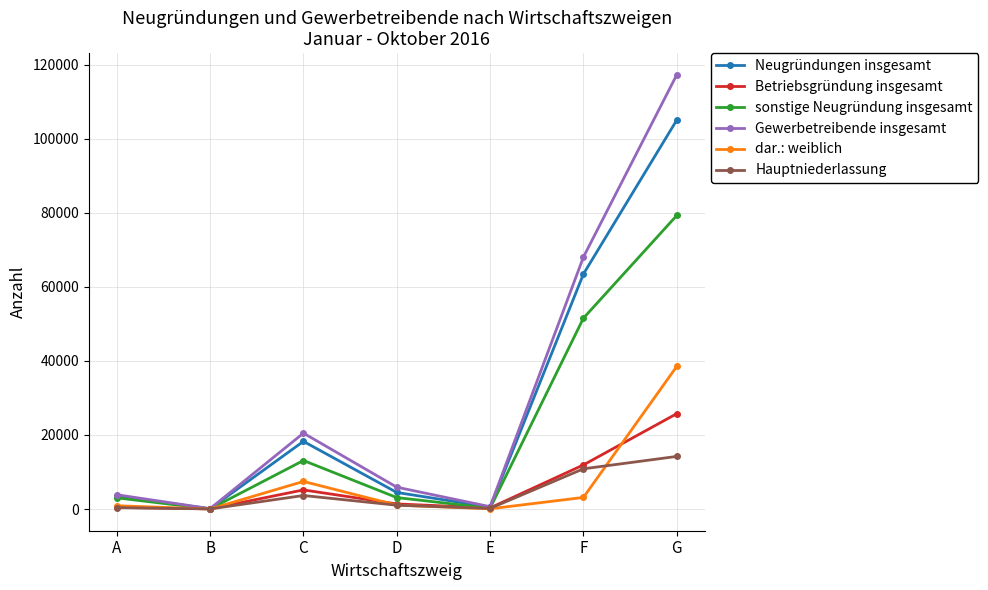

What is the difference between the highest and lowest values at A?

3484